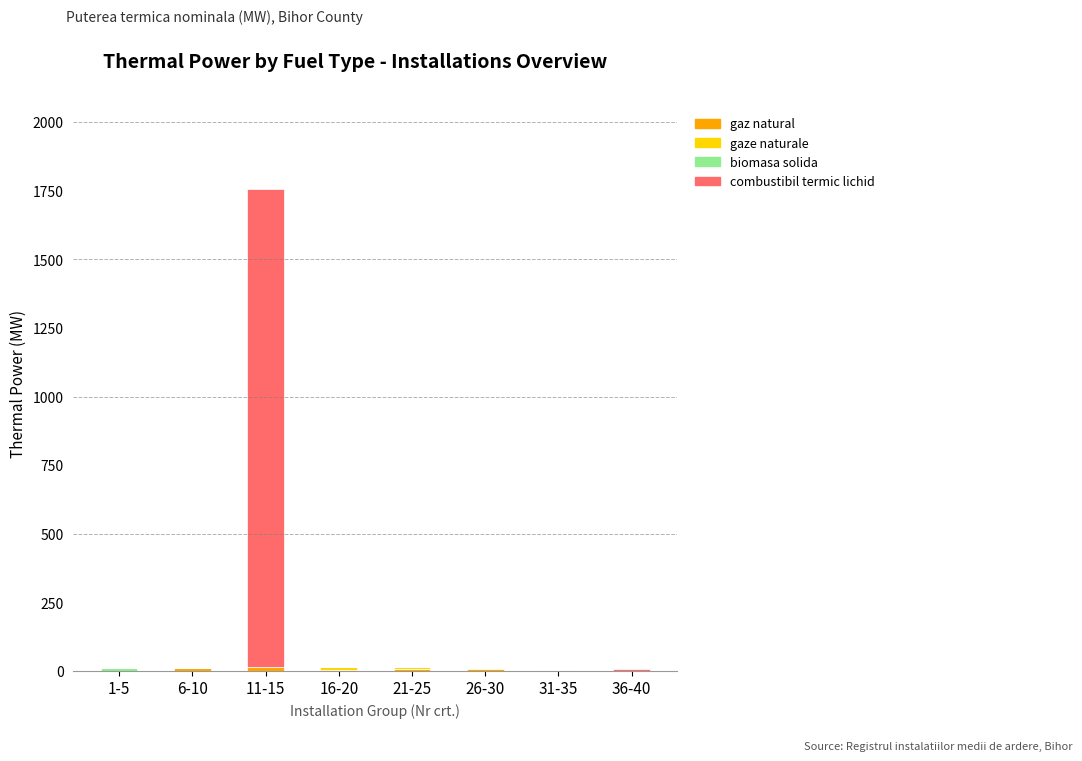

At which category is the sum across all series the highest?

11-15